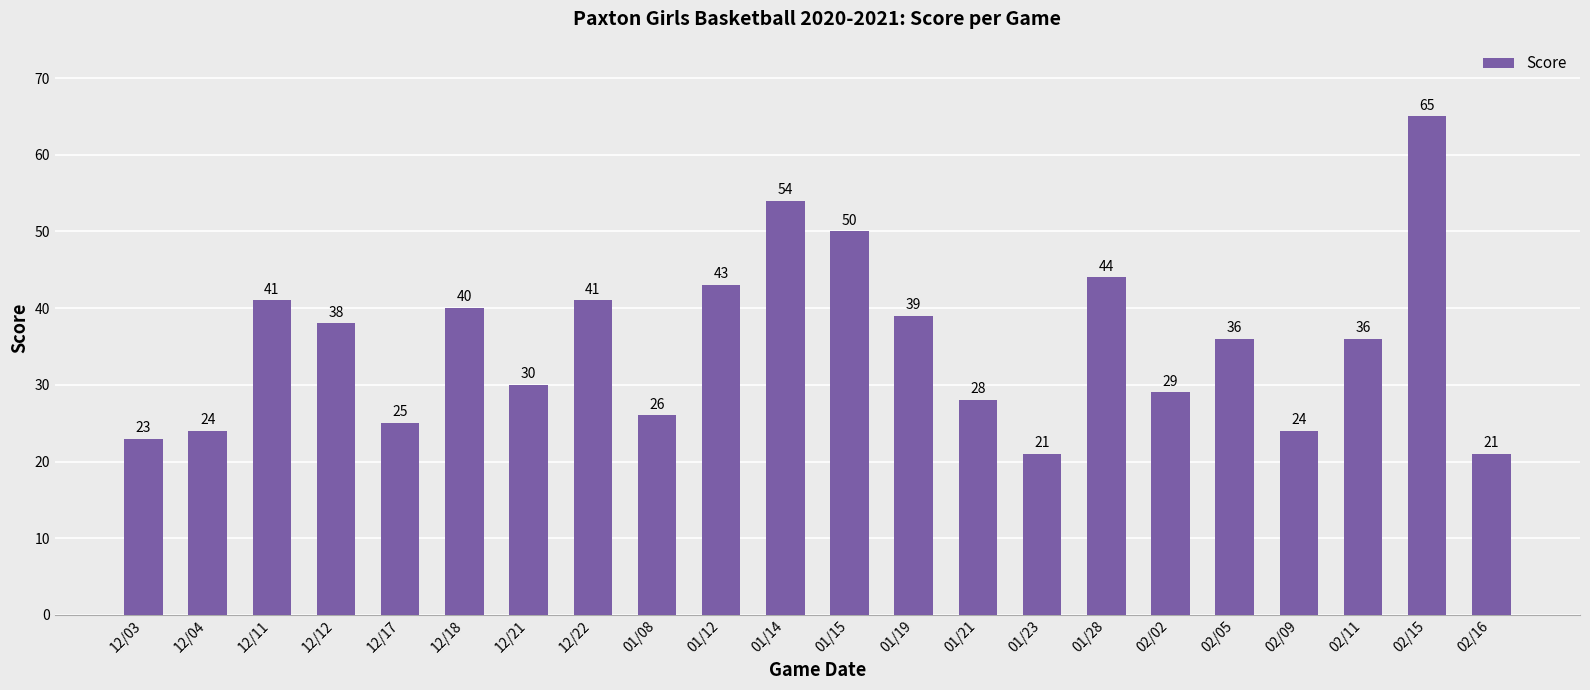

True or false: the data shows 58 at 02/11.

False